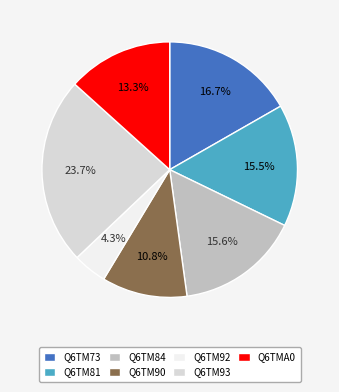

Count the number of slices in the pie.

7